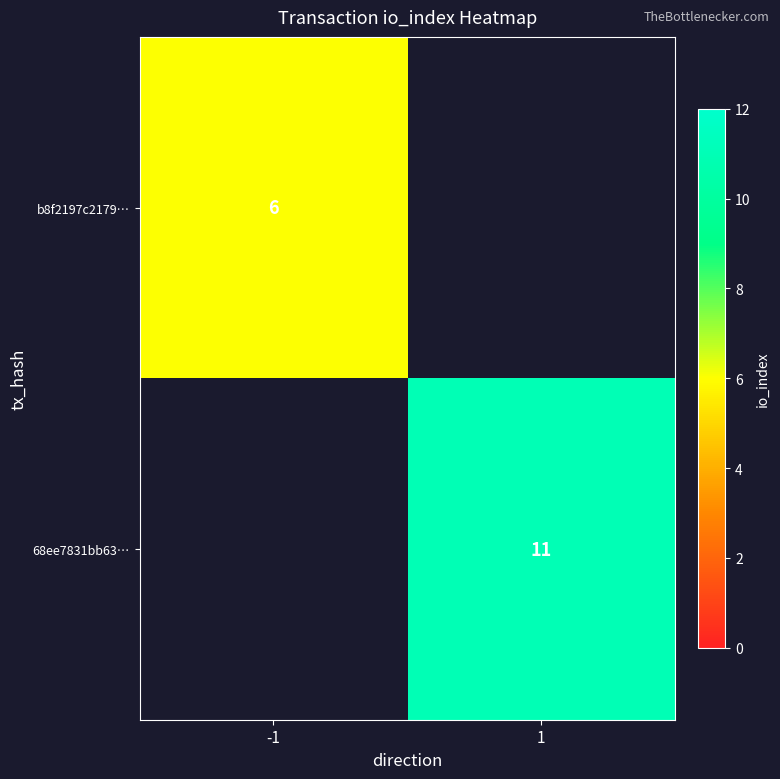

At how many categories does at least one series exceed 7?

1